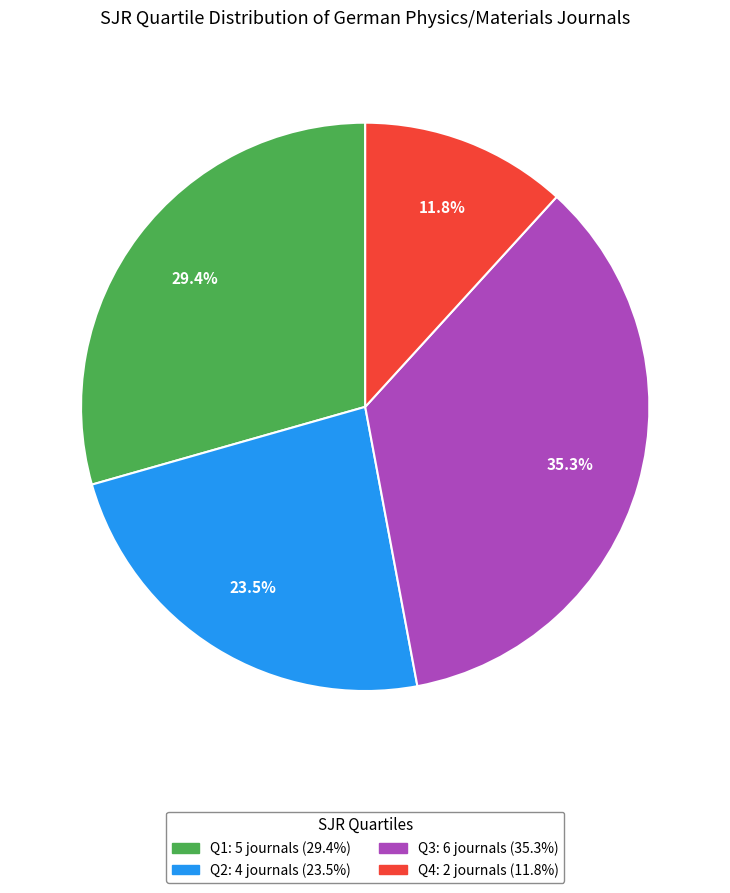

Combined, what portion of the pie is Q1 and Q3?

64.7%